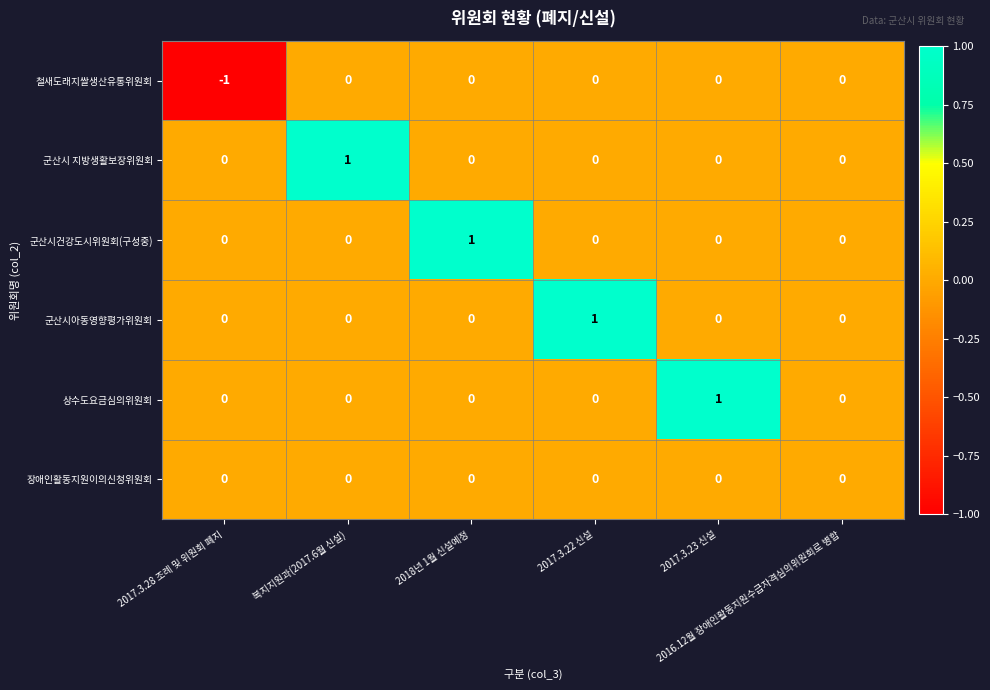

Count the 철새도래지쌀생산유통위원회 values in the range 0 to 1.

5